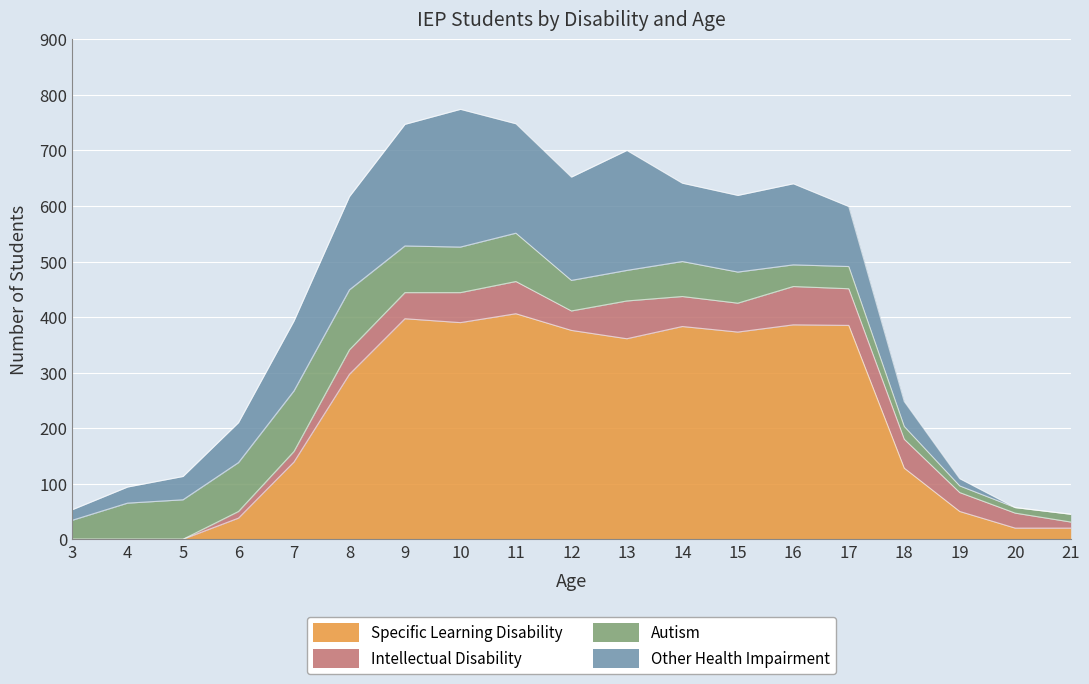

The value of Other Health Impairment at 8 is 277. True or false?

False